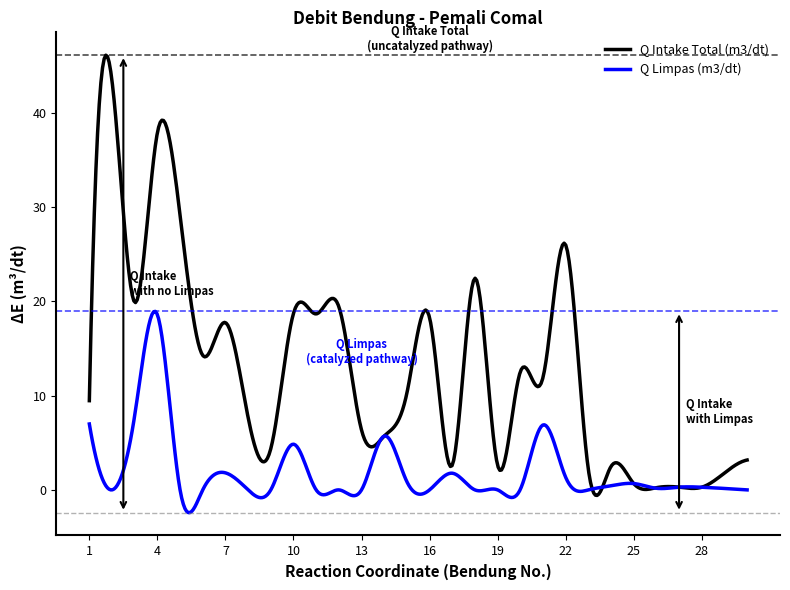

What is the lowest value of the Q Limpas (m3/dt) series?

-2.4